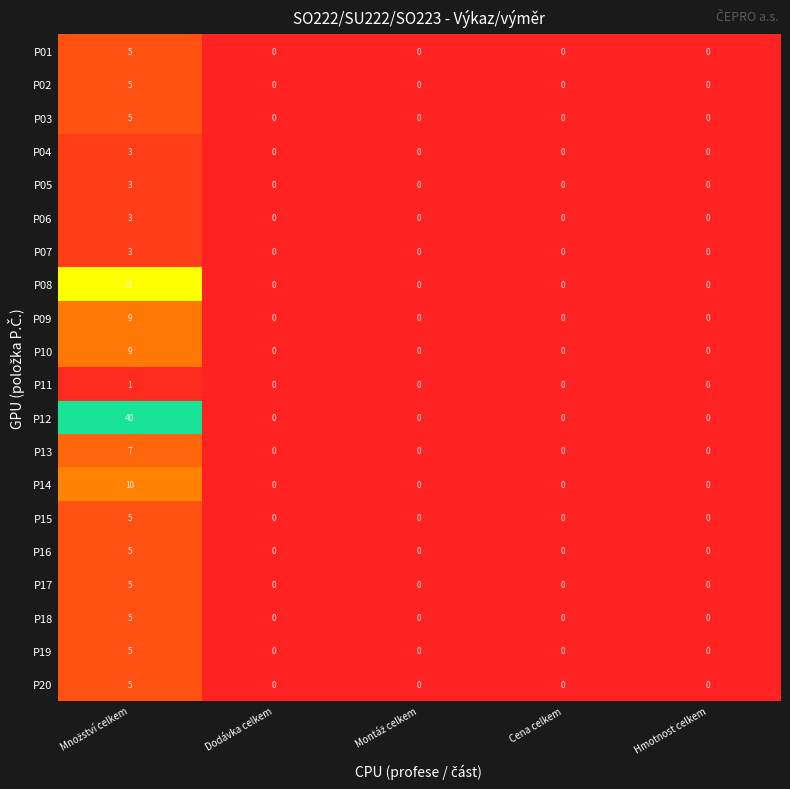

Which series has the largest total across all categories?

P12